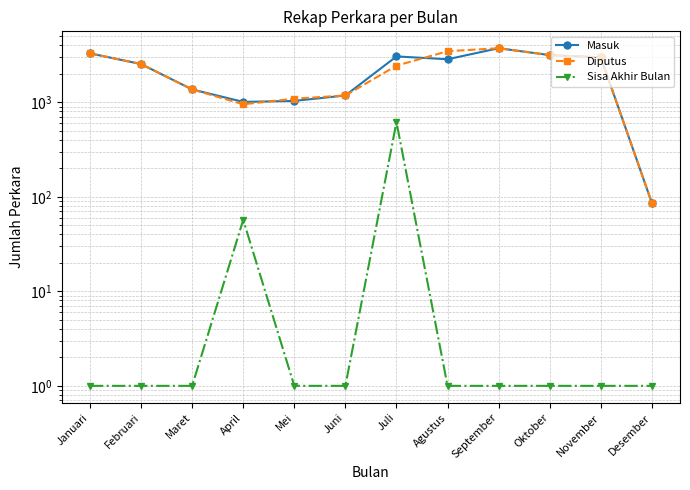

What is the sum of all Masuk values?

26313